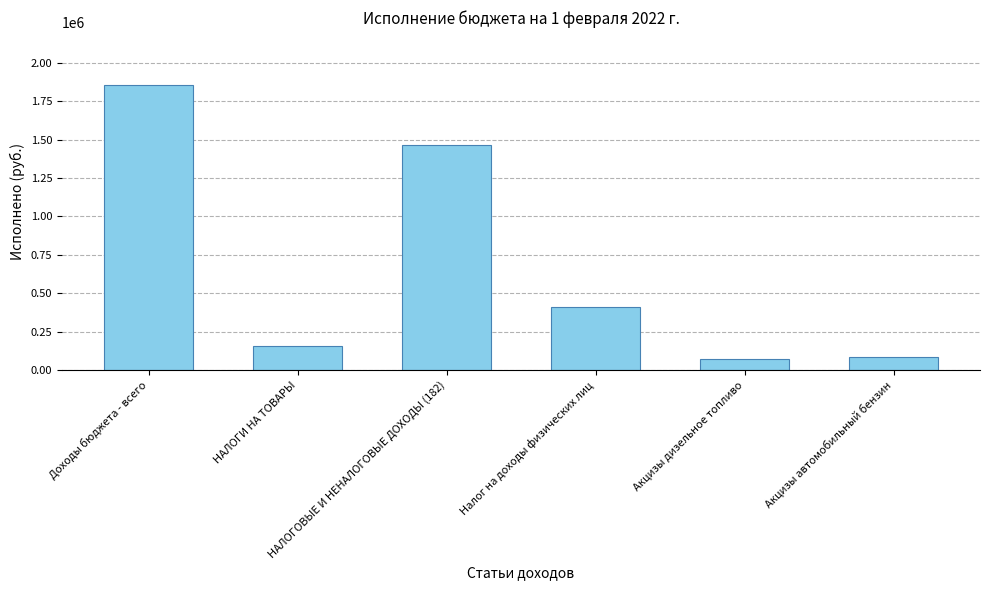

The chart shows a value of 482704.7 at Доходы бюджета - всего. True or false?

False